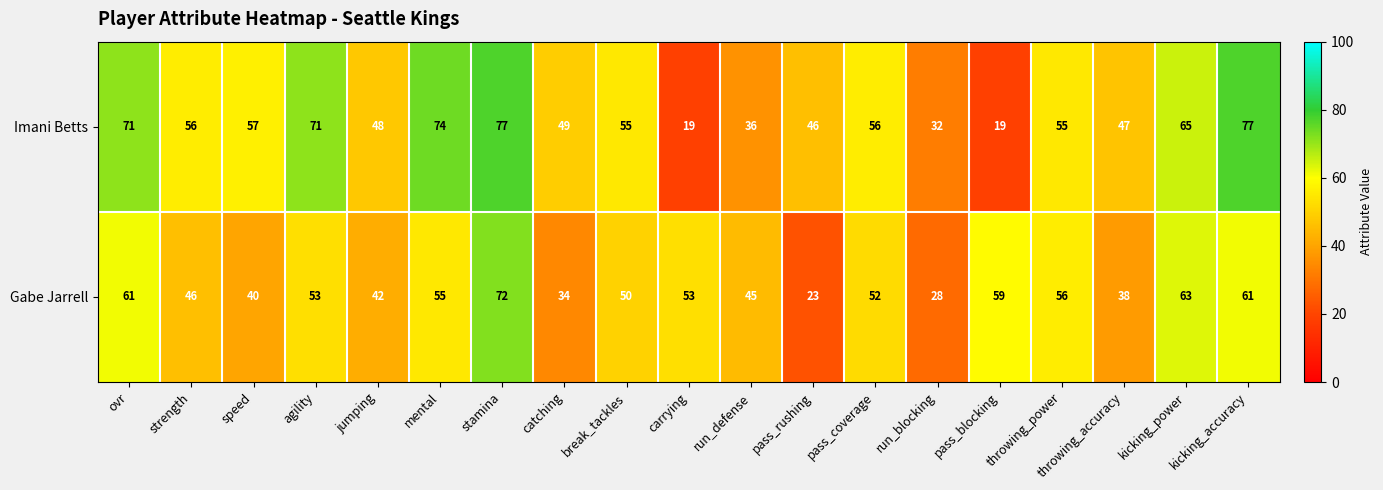

Which series changed the most between mental and run_blocking?

Imani Betts